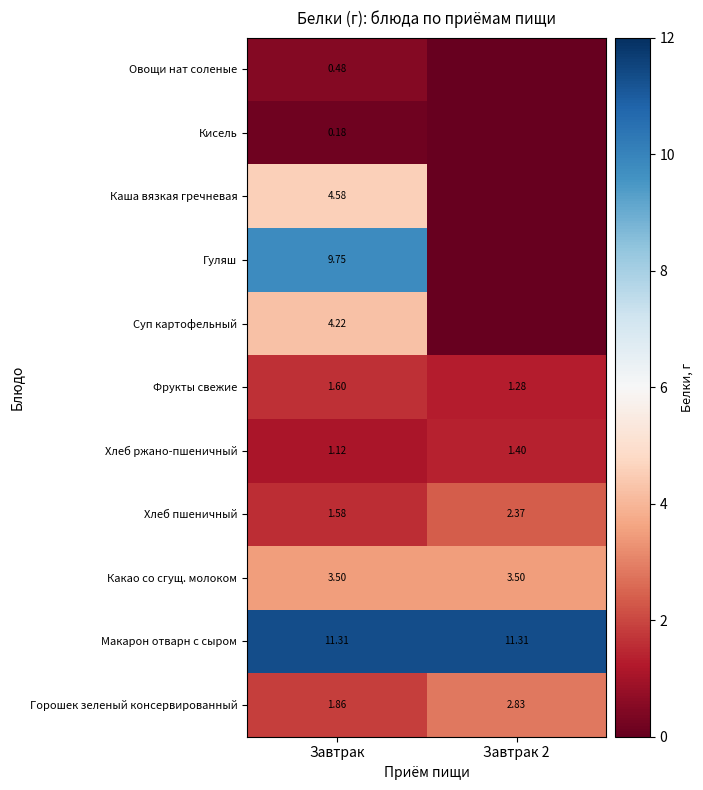

Is the value of Кисель at Завтрак greater than the value of Горошек зеленый консервированный at Завтрак 2?

No